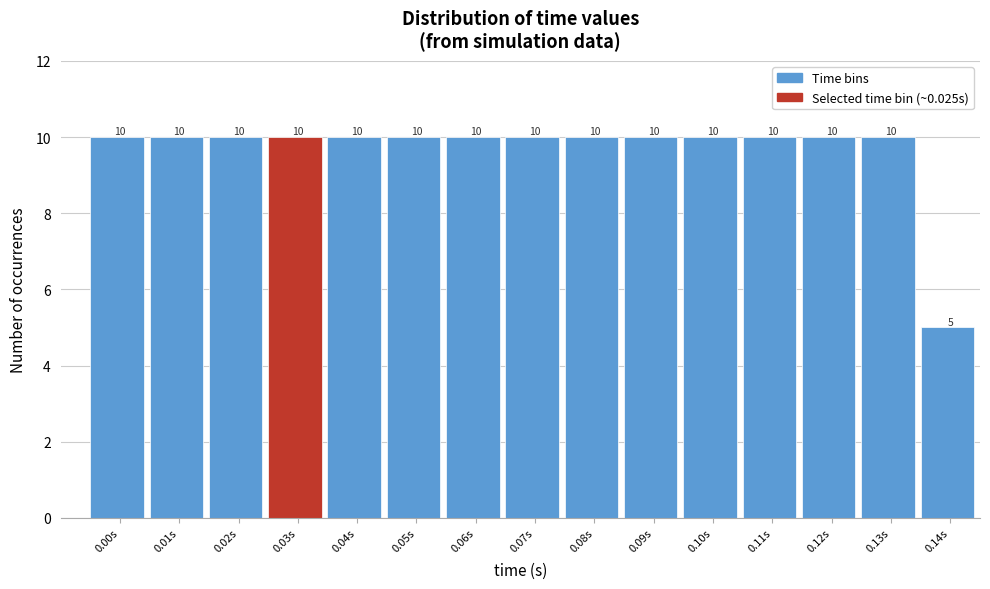

Reading left to right, list all the values displayed in this chart.

10	10	10	10	10	10	10	10	10	10	10	10	10	10	5